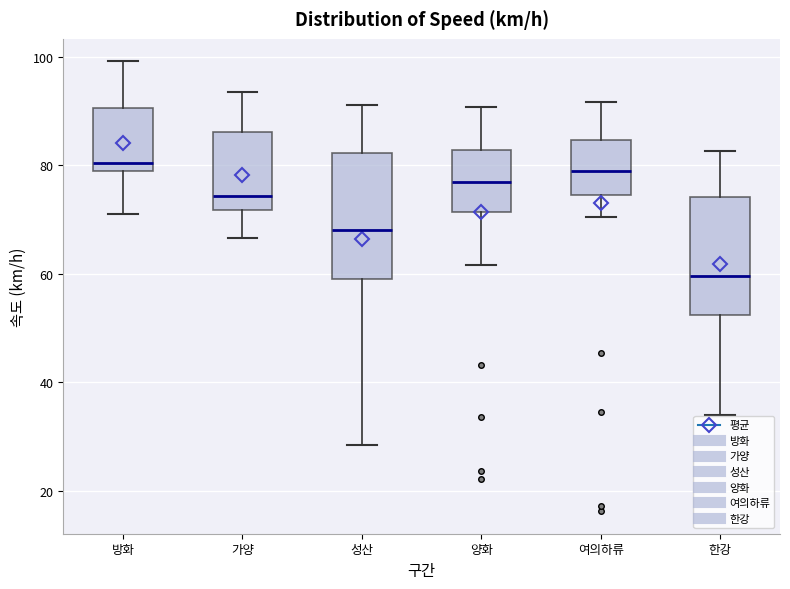

Reading left to right, transcribe this box plot: for each box, give where its median line is, the range the box spans, and where its two whiskers end, as read against the y-axis. The values are not printed on the chart, so give them approximately, as read against the axis.

방화: median 80, box 78 to 90, whiskers 72 to 100
가양: median 74, box 72 to 86, whiskers 66 to 94
성산: median 68, box 60 to 82, whiskers 28 to 92
양화: median 76, box 72 to 82, whiskers 62 to 90
여의하류: median 78, box 74 to 84, whiskers 70 to 92
한강: median 60, box 52 to 74, whiskers 34 to 82